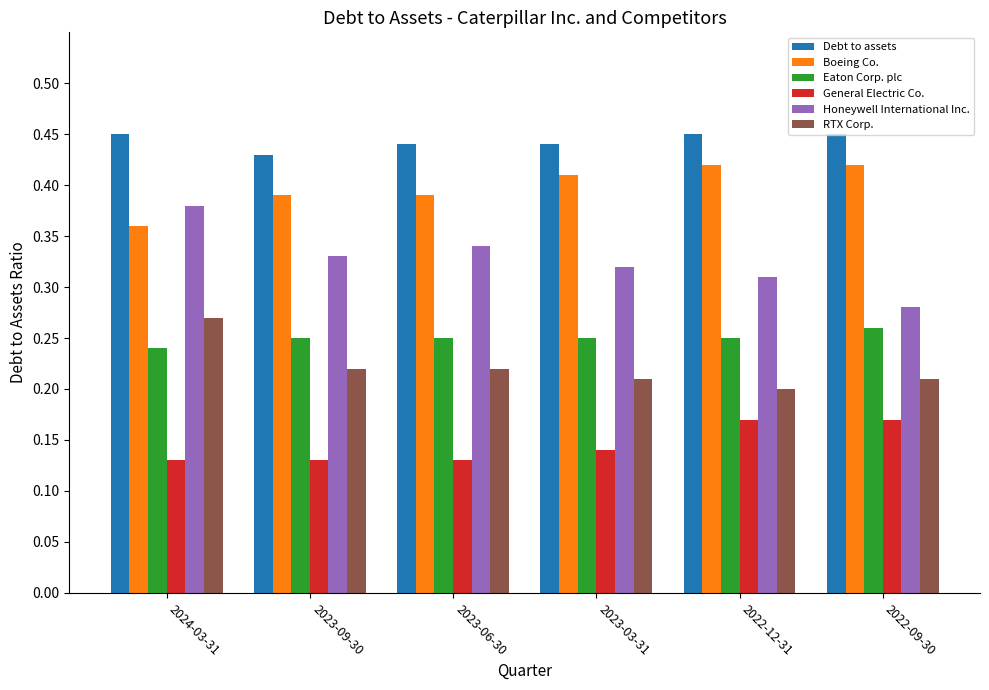

Which series has the largest total across all categories?

Debt to assets